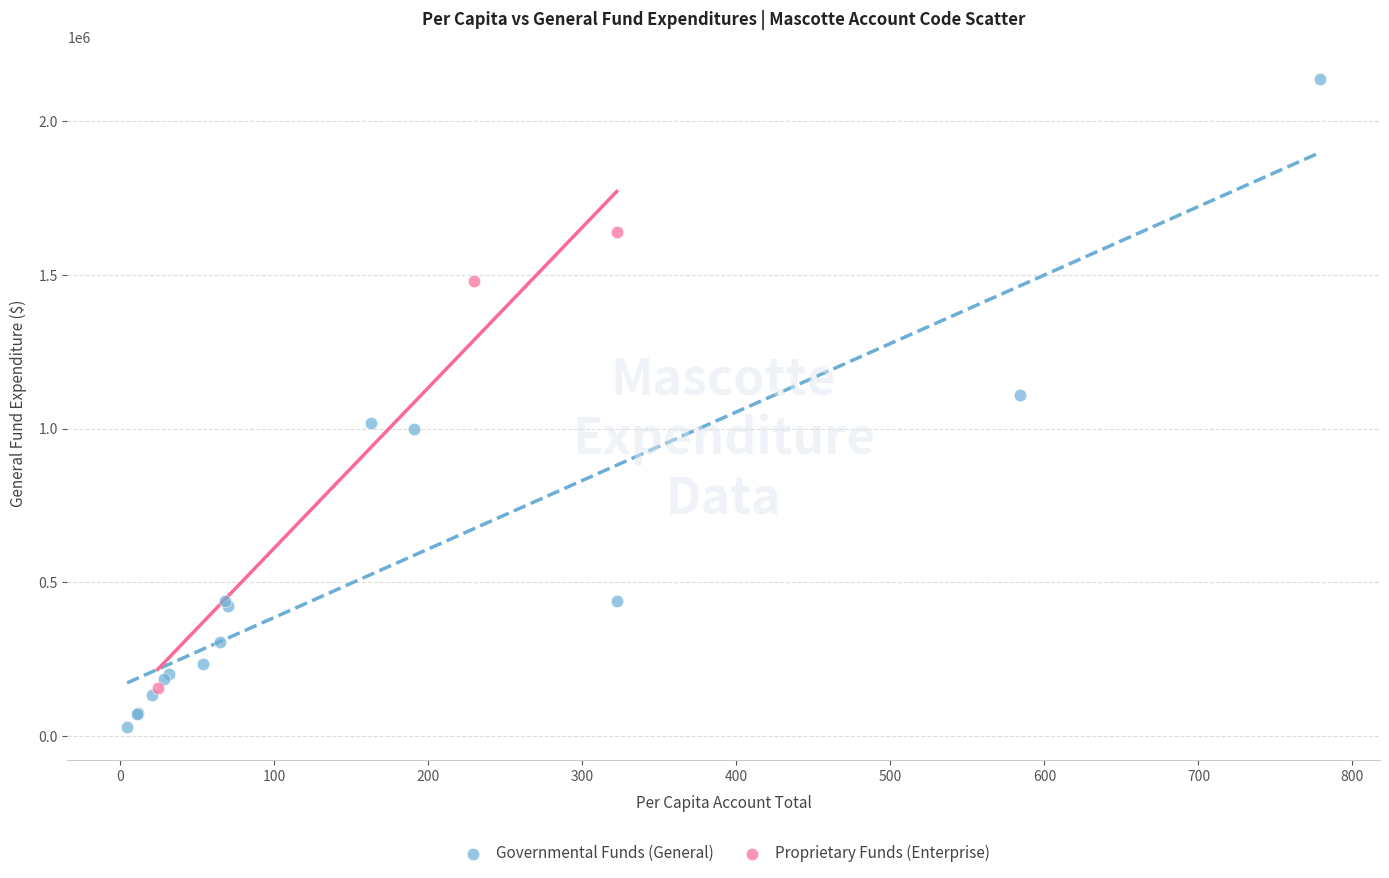

Which series reaches the maximum Y coordinate?

Governmental Funds (General)